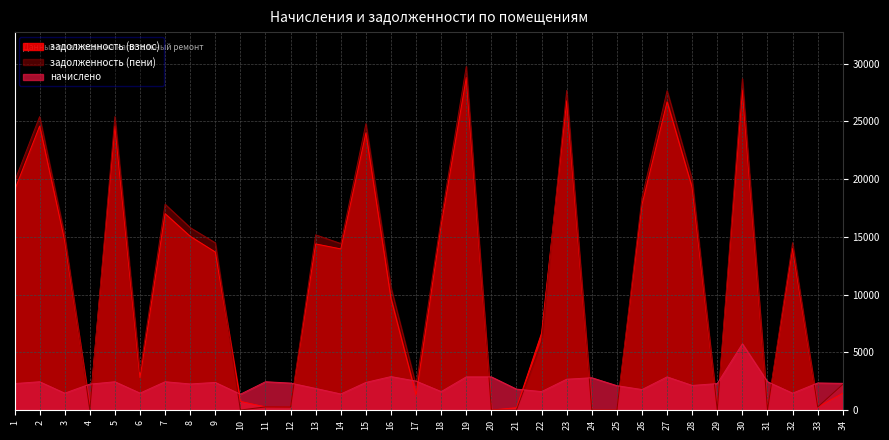

Which series has the largest range (max minus min)?

задолженность (пени)